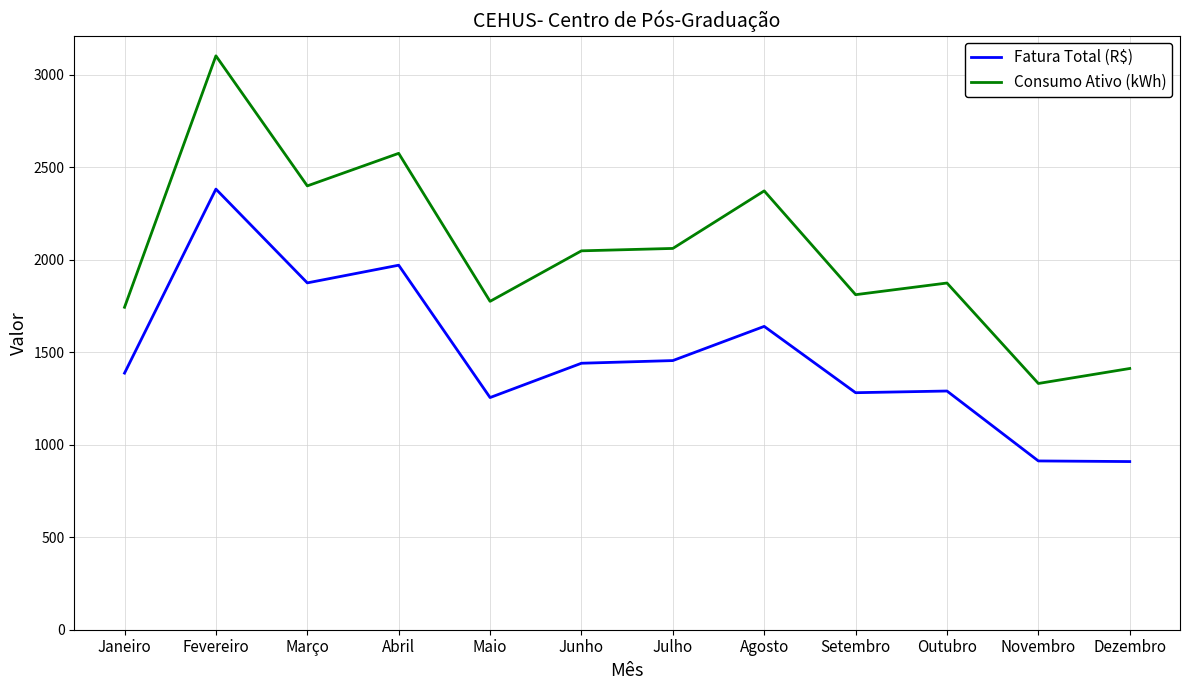

At Março, list the series in order from largest to smallest.

Consumo Ativo (kWh), Fatura Total (R$)